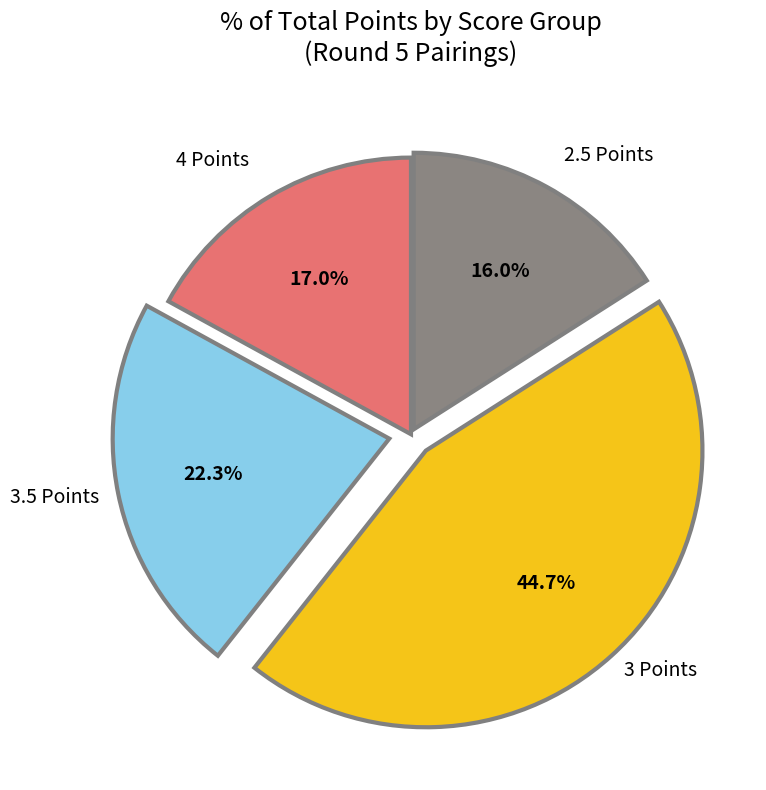

Count the number of slices in the pie.

4